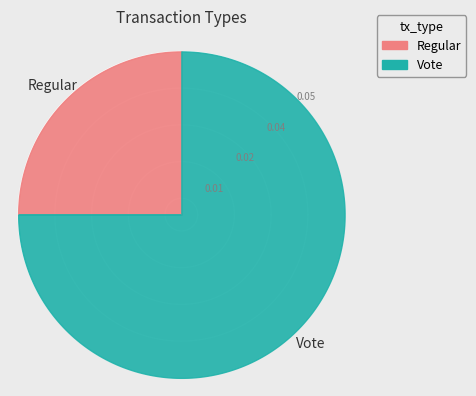

True or false: Vote accounts for 75% of the total.

True